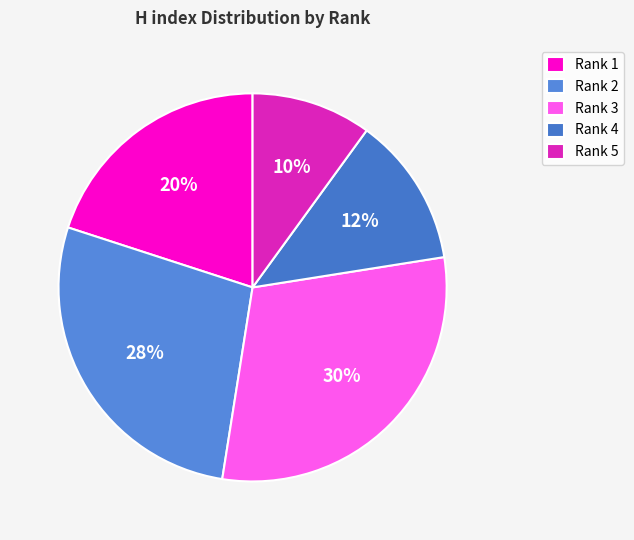

Between Rank 1 and Rank 4, which is larger?

Rank 1